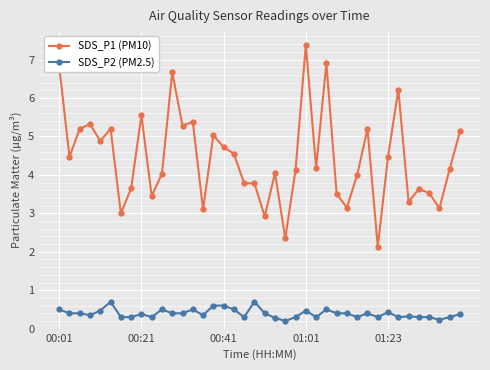

Count the number of data series in this chart.

2